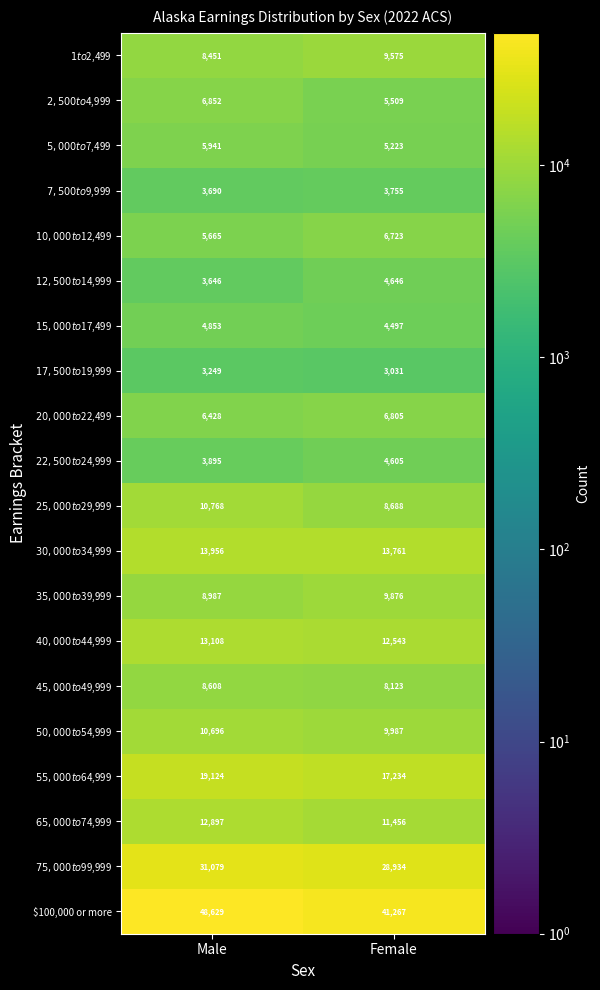

The value of $100,000 or more at Male is 11855. True or false?

False